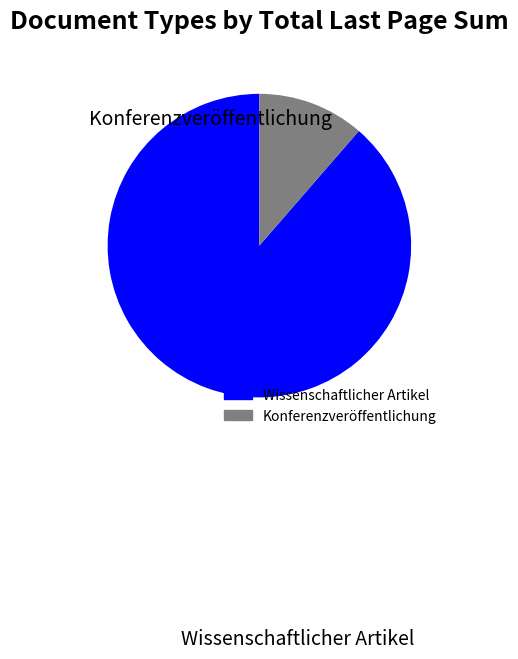

To the nearest percent, what is the average slice percentage?

50%